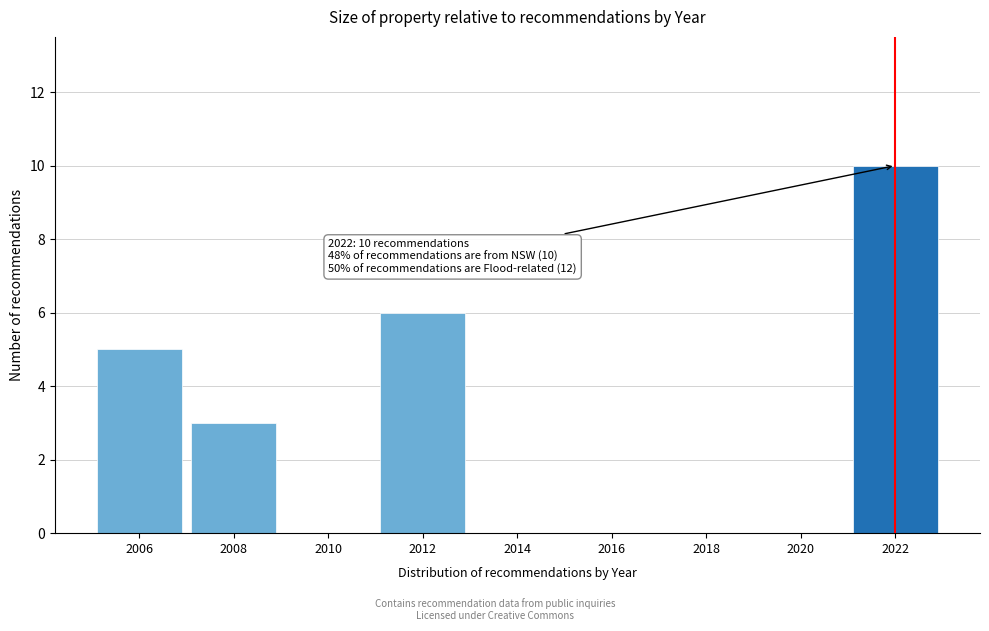

Reading right to left, what are all the values shown in this chart?

2022=10	2020=0	2018=0	2016=0	2014=0	2012=6	2010=0	2008=3	2006=5